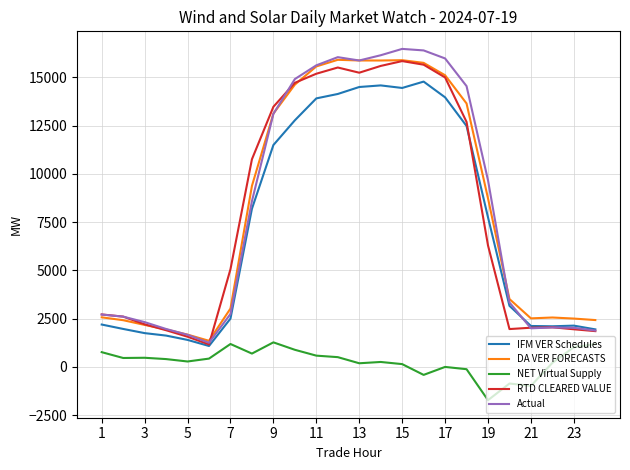

How many intersections are there between IFM VER Schedules and Actual?

1